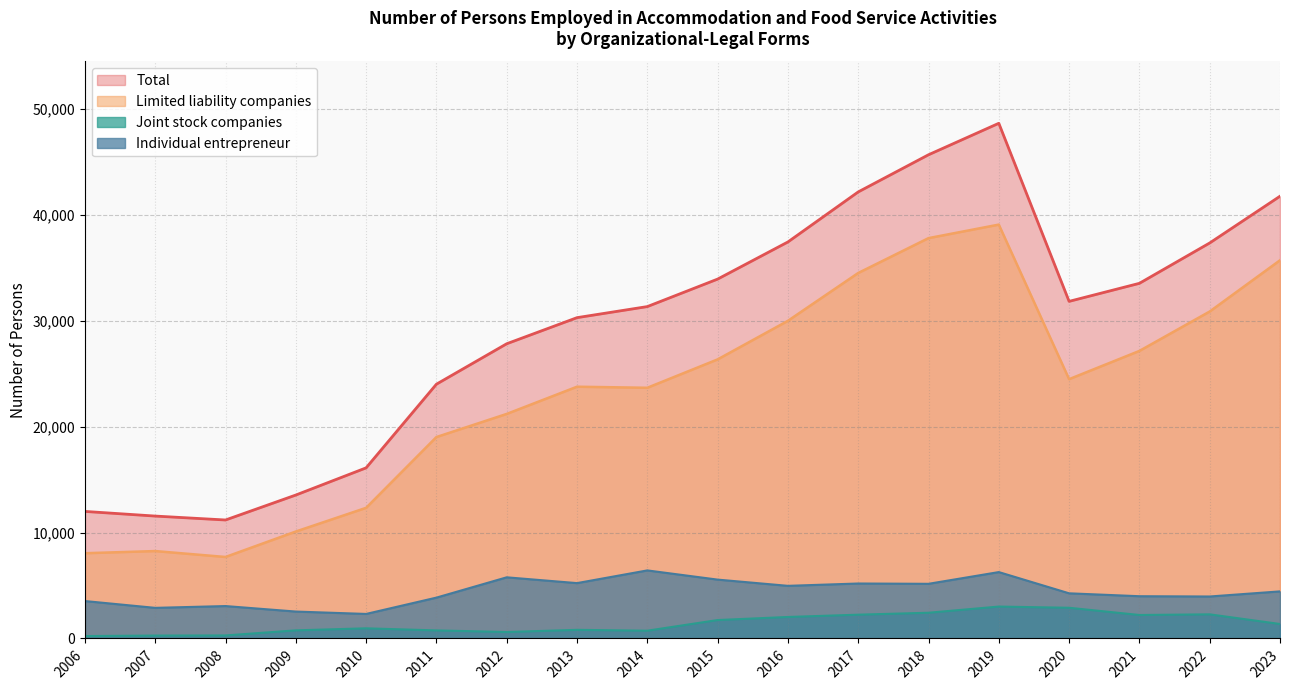

How many interior local valleys does the Limited liability companies series have?

3